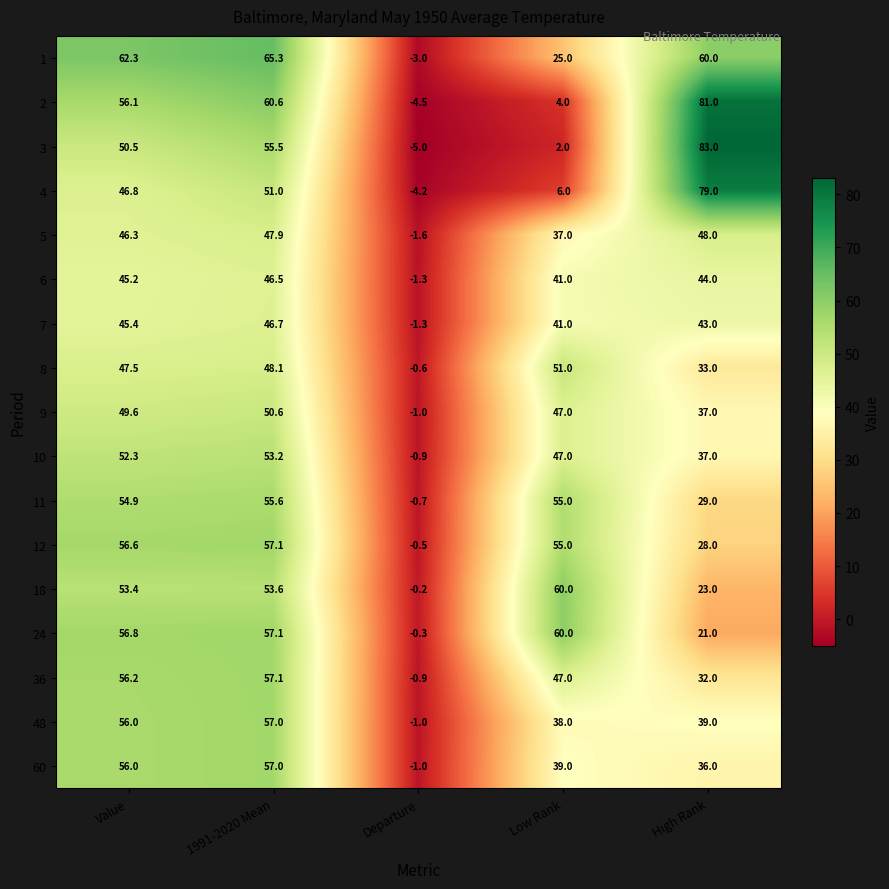

What is the difference between the 48 values at Low Rank and High Rank?

1.0